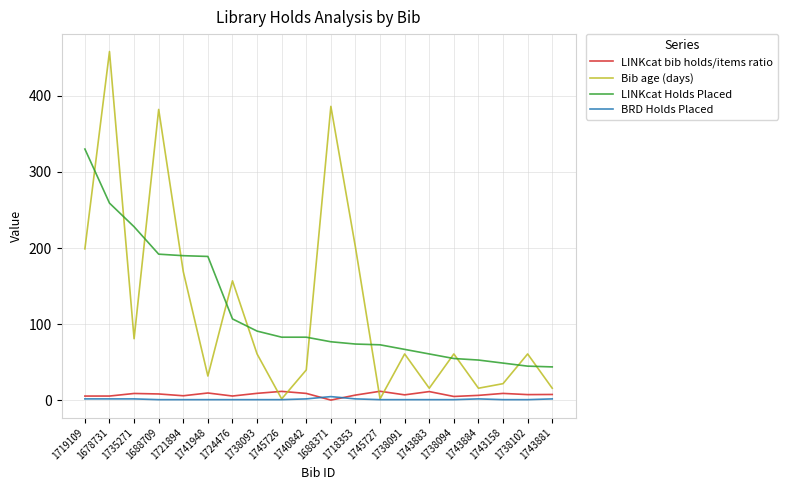

Is the value of Bib age (days) at 1719109 greater than the value of LINKcat bib holds/items ratio at 1721894?

Yes